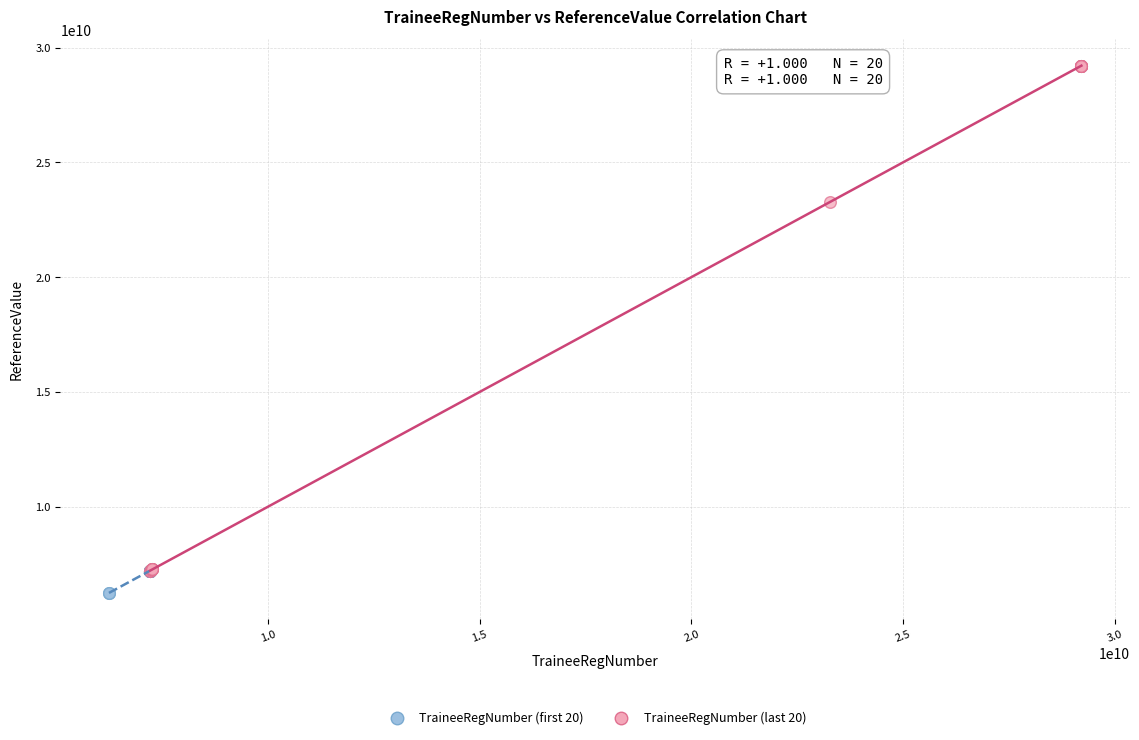

Which series has the largest Y range (max minus min)?

TraineeRegNumber (last 20)